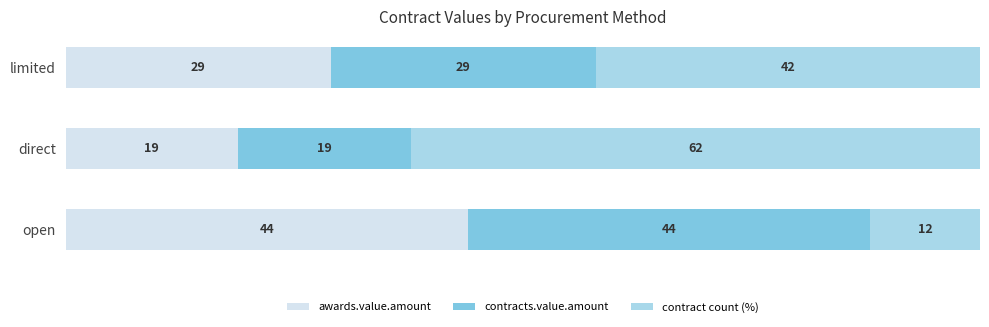

What is the minimum value for awards.value.amount?

18.9